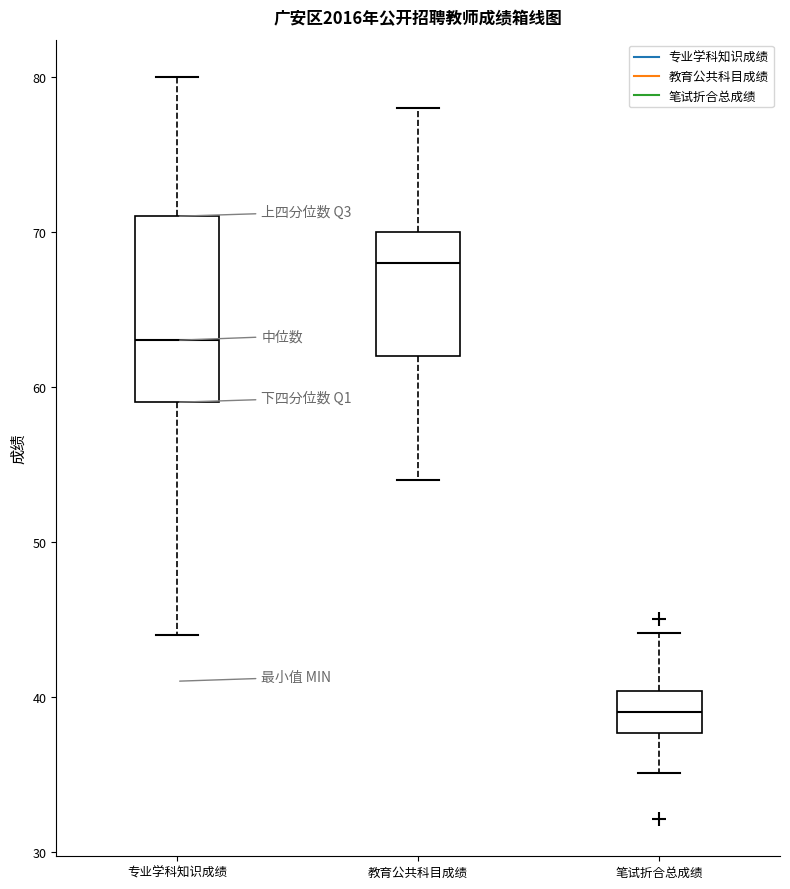

Reading left to right, read every box against the y-axis: the position of its median line, the range the box covers, and the ends of its whiskers. The values are not printed on the chart, so give them approximately, as read against the axis.

专业学科知识成绩: median 63, box 59 to 71, whiskers 44 to 80
教育公共科目成绩: median 68, box 62 to 70, whiskers 54 to 78
笔试折合总成绩: median 39, box 38 to 40, whiskers 35 to 44